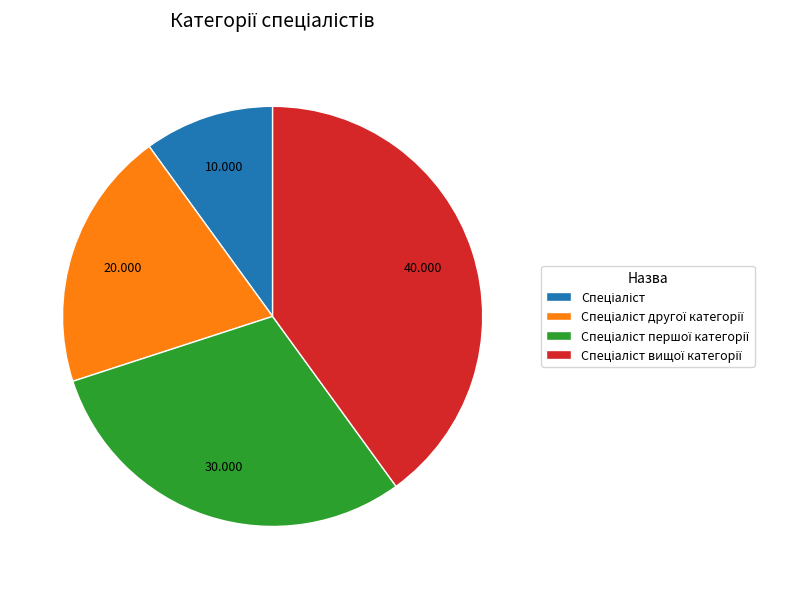

Is there a majority slice in this chart?

No